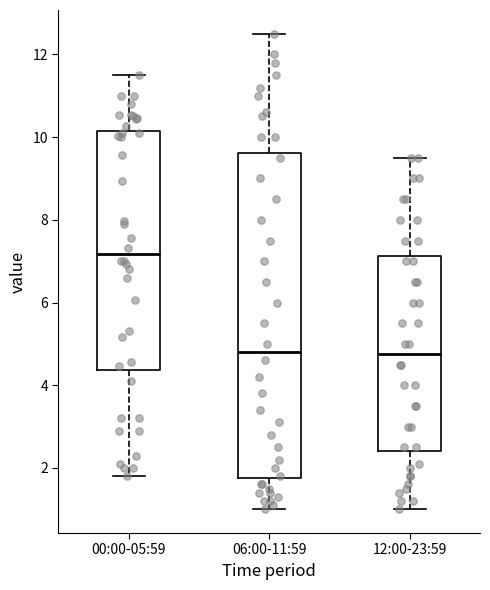

Where does the lower whisker of the box for 00:00-05:59 end on the y-axis? The values are not printed on the chart, so give them approximately, as read against the axis.

1.8